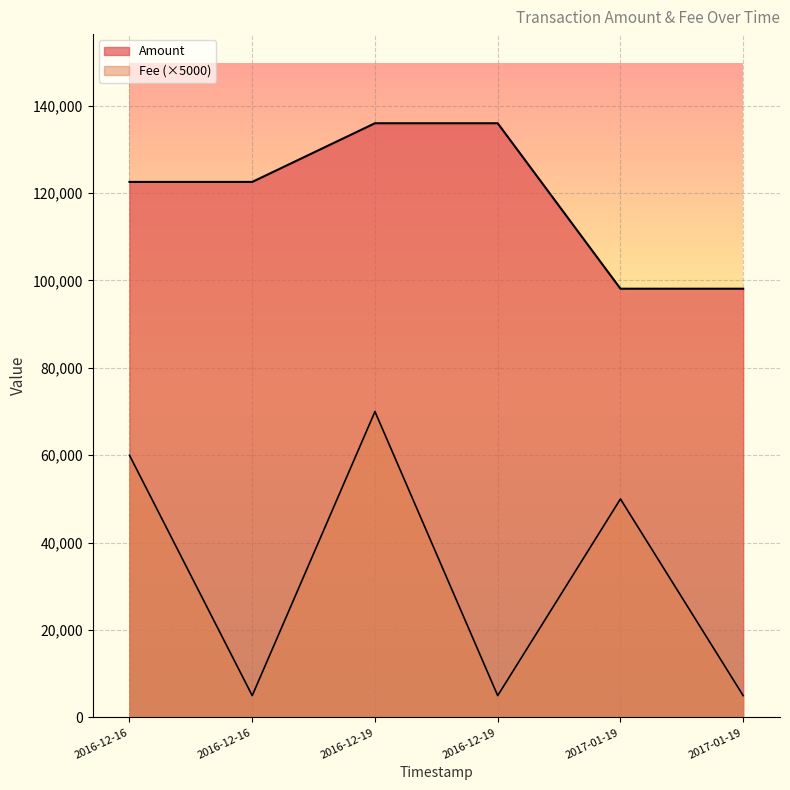

Where does the Amount series first go above 122550?

2016-12-19 21:45:43